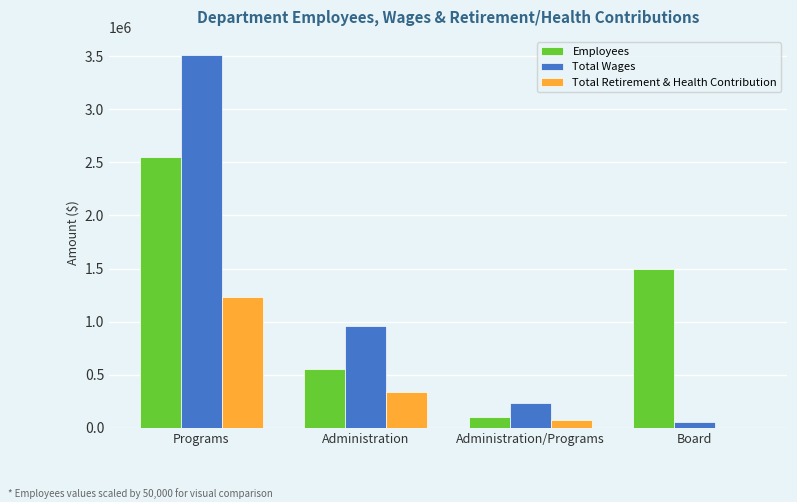

What is the total value across all series at Administration?

1843726